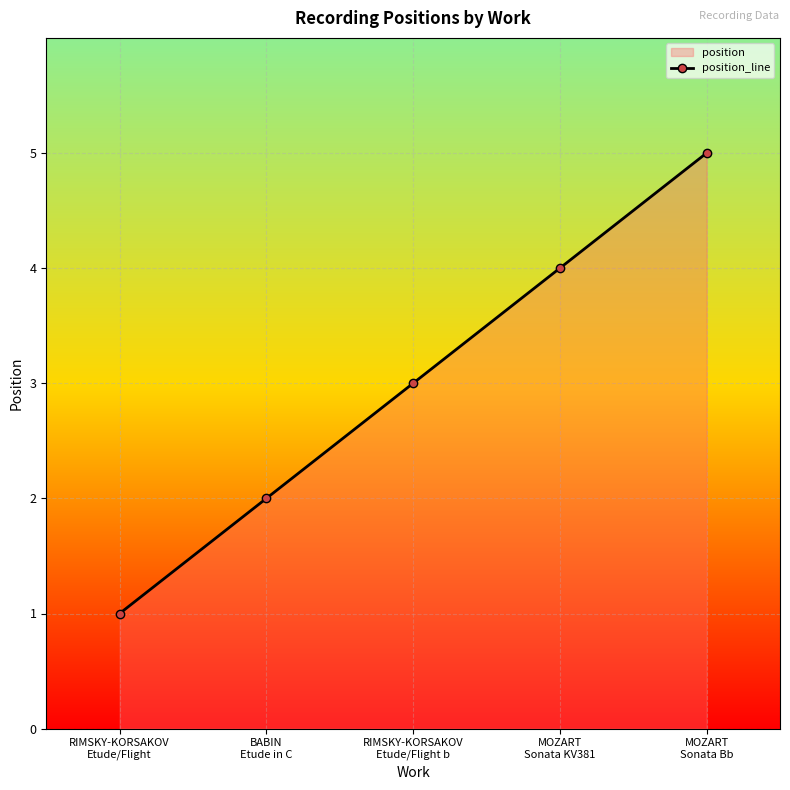

Is it true that the value at MOZART
Sonata KV381 is 4?

True